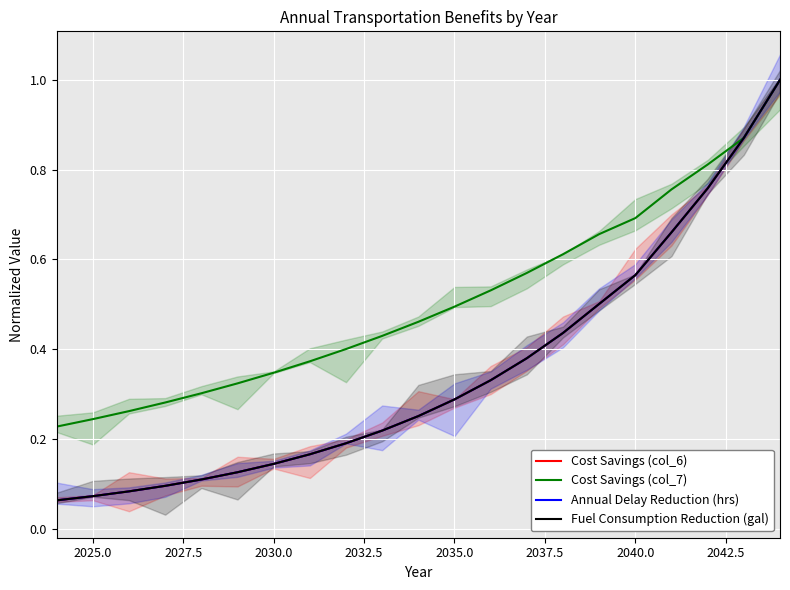

What position from the right is 2040.0?

5